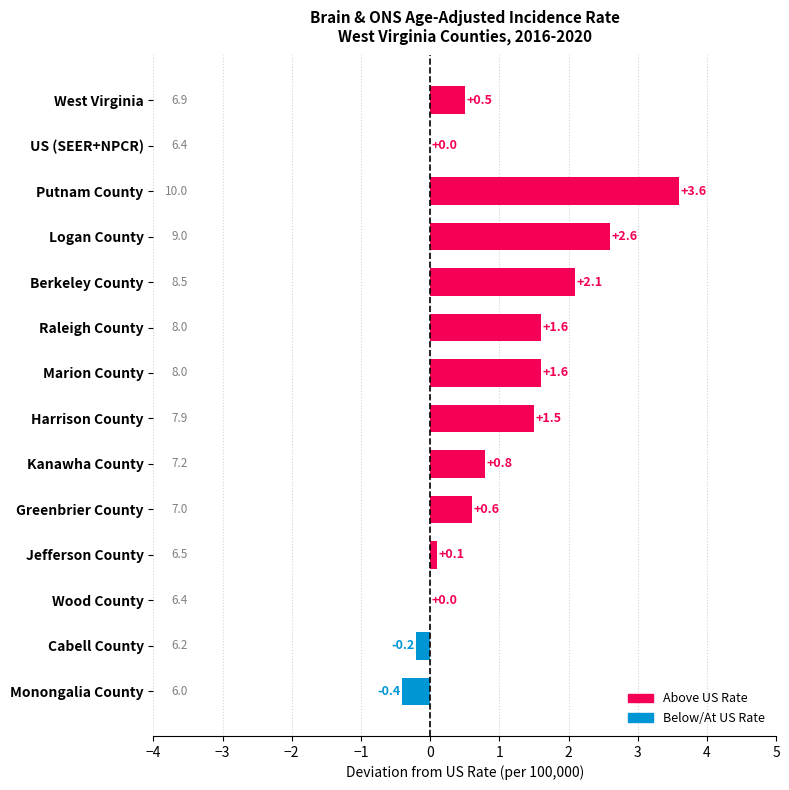

How many distinct data groups are displayed?

1